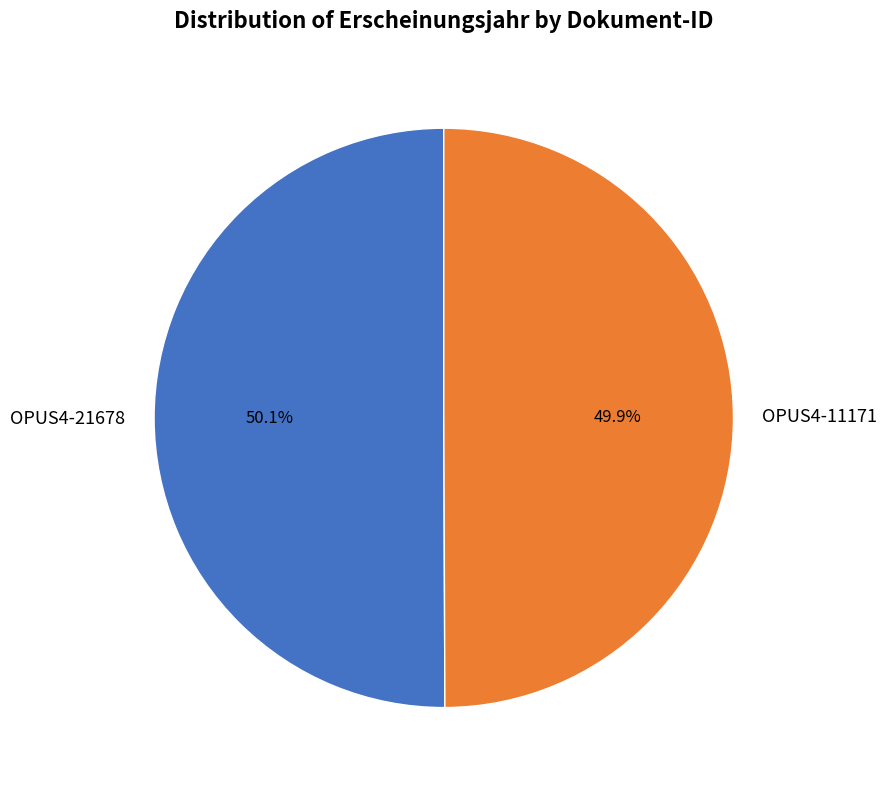

How many segments does this pie chart have?

2